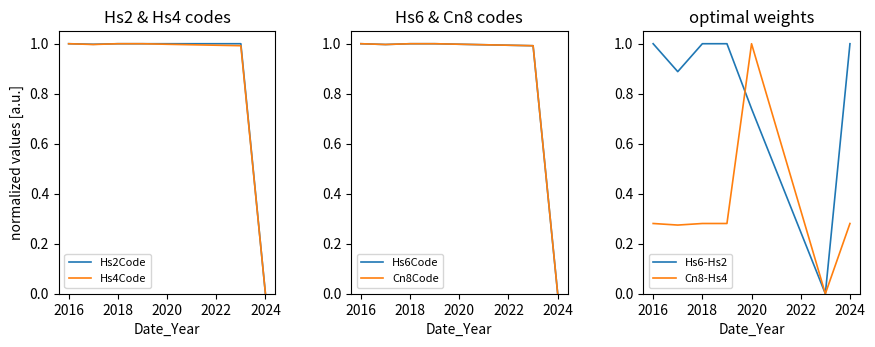

True or false: Hs4Code has more than 1 interior local peaks.

False